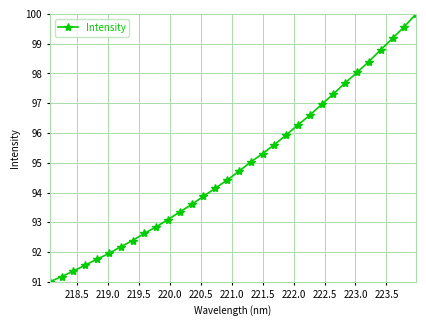

What is the average value?

94.9